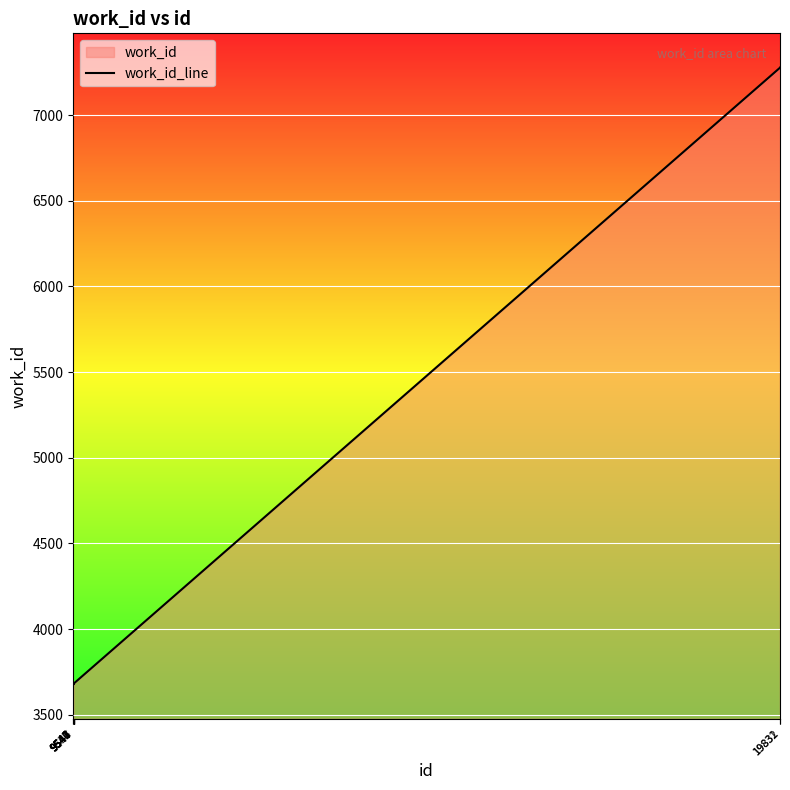

How many interior local valleys (lower than both neighbors) does the data have?

1